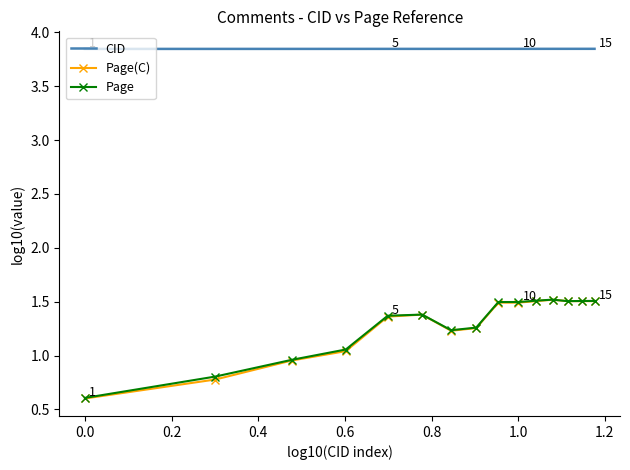

What is the smallest value displayed?

0.6